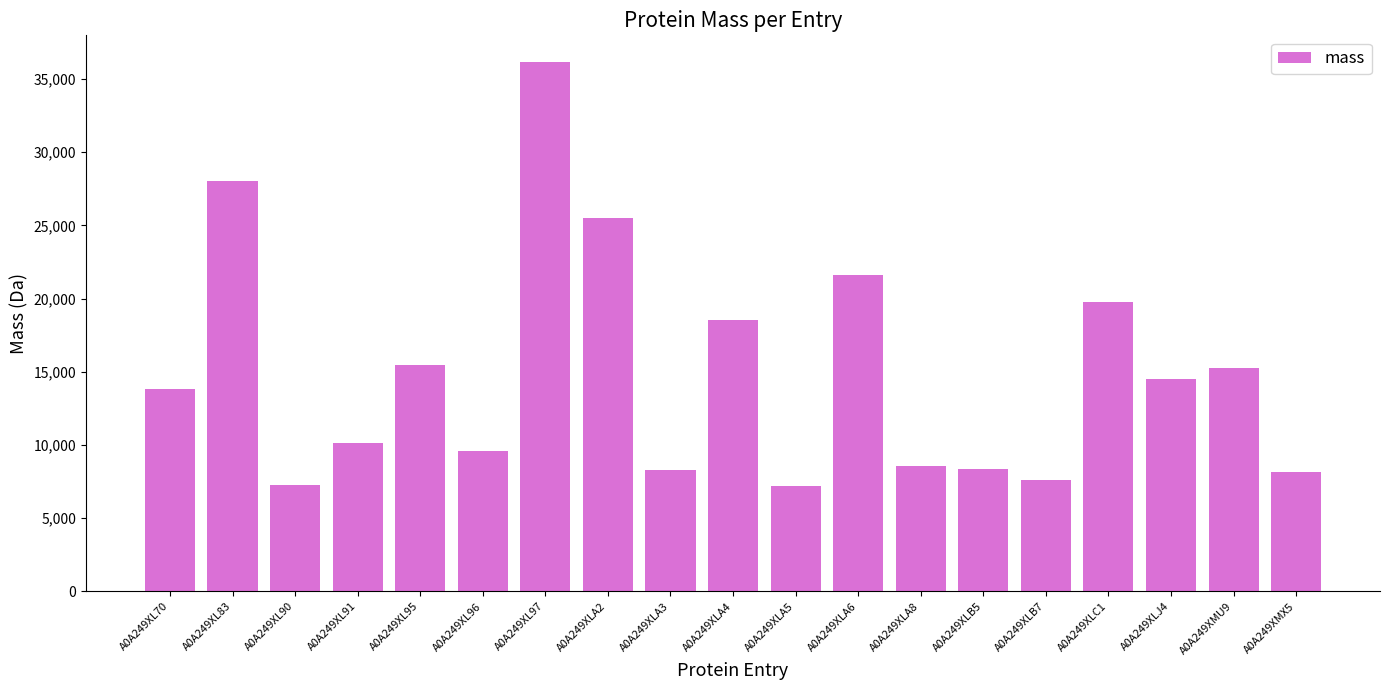

What is the label of the 9th bar from the right?

A0A249XLA5